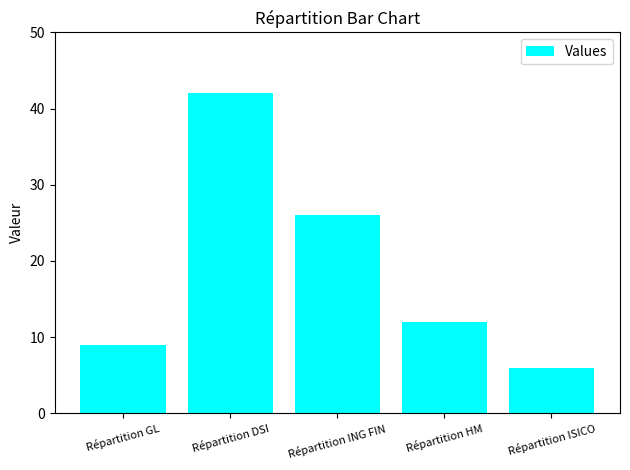

Rank the categories by value from lowest to highest.

Répartition ISICO, Répartition GL, Répartition HM, Répartition ING FIN, Répartition DSI